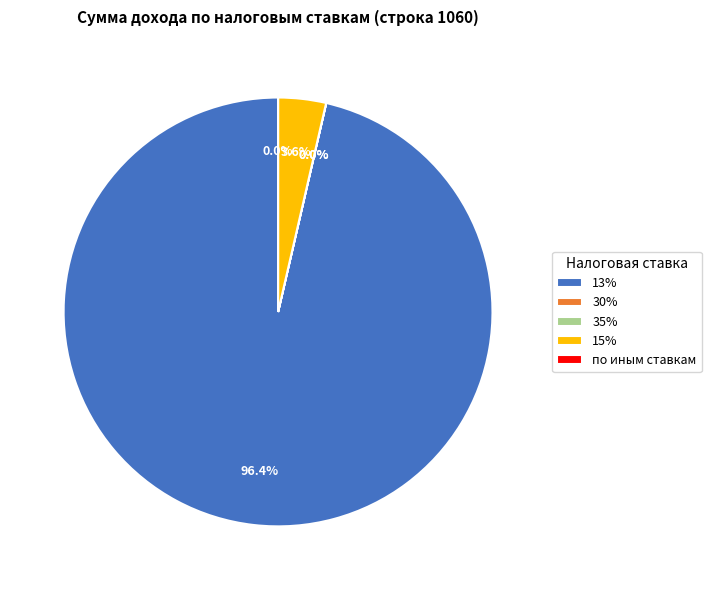

How much of the chart is everything except 13%?

3.6%